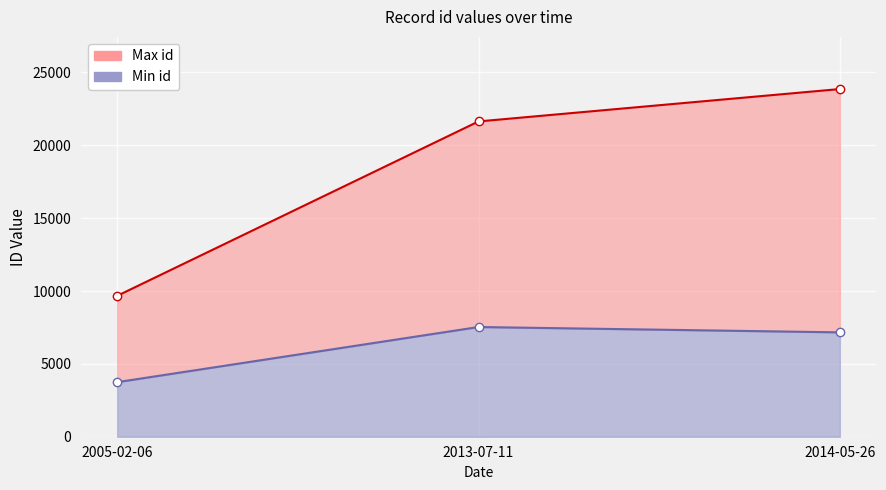

The Max id series shows 17244 at 2005-02-06. True or false?

False